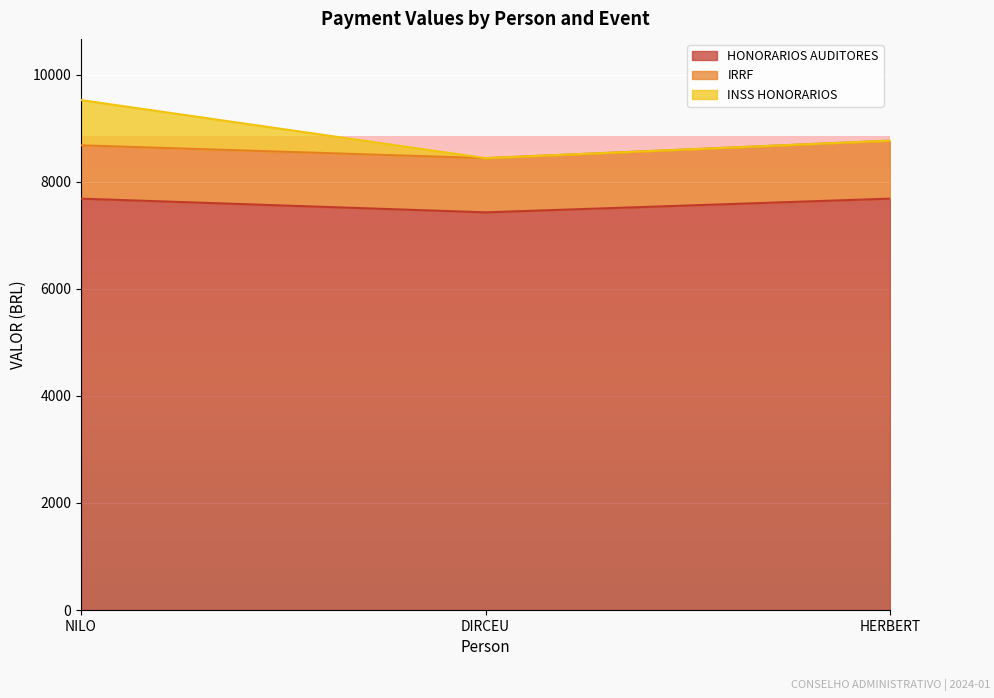

What position from the right is HERBERT ADRIANO QUIRINO DOS SANTOS?

1